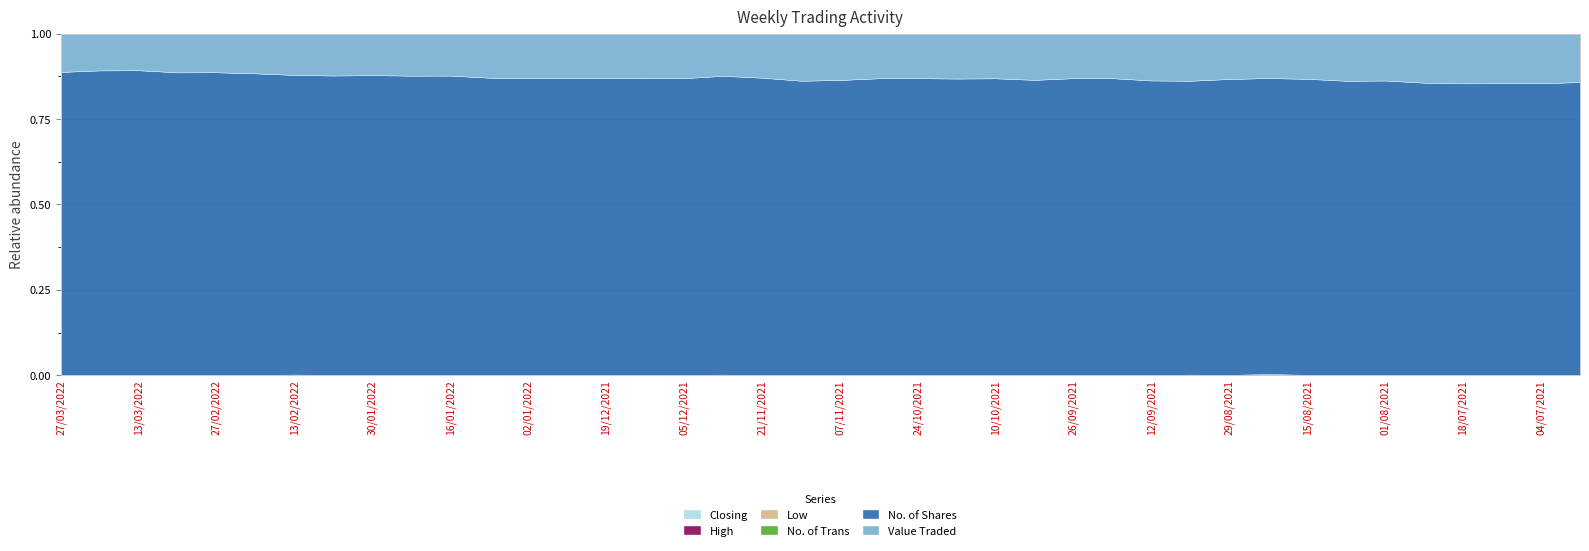

Reading left to right, extract all data points from this chart.

Closing: 27/03/2022=0.1	20/03/2022=0.1	13/03/2022=0.1	06/03/2022=0.1	27/02/2022=0.1	20/02/2022=0.1	13/02/2022=0.1	06/02/2022=0.1	30/01/2022=0.1	23/01/2022=0.1	16/01/2022=0.1	09/01/2022=0.1	02/01/2022=0.1	26/12/2021=0.2	19/12/2021=0.2	12/12/2021=0.2	05/12/2021=0.2	28/11/2021=0.1	21/11/2021=0.1	14/11/2021=0.2	07/11/2021=0.2	31/10/2021=0.2	24/10/2021=0.1	17/10/2021=0.2	10/10/2021=0.2	03/10/2021=0.2	26/09/2021=0.1	19/09/2021=0.2	12/09/2021=0.2	05/09/2021=0.2	29/08/2021=0.2	22/08/2021=0.2	15/08/2021=0.2	08/08/2021=0.2	01/08/2021=0.2	25/07/2021=0.2	18/07/2021=0.2	11/07/2021=0.2	04/07/2021=0.2	27/06/2021=0.2
High: 27/03/2022=0.1	20/03/2022=0.1	13/03/2022=0.1	06/03/2022=0.1	27/02/2022=0.1	20/02/2022=0.1	13/02/2022=0.1	06/02/2022=0.1	30/01/2022=0.1	23/01/2022=0.1	16/01/2022=0.1	09/01/2022=0.1	02/01/2022=0.2	26/12/2021=0.2	19/12/2021=0.2	12/12/2021=0.2	05/12/2021=0.2	28/11/2021=0.1	21/11/2021=0.2	14/11/2021=0.2	07/11/2021=0.2	31/10/2021=0.2	24/10/2021=0.2	17/10/2021=0.2	10/10/2021=0.2	03/10/2021=0.2	26/09/2021=0.2	19/09/2021=0.2	12/09/2021=0.2	05/09/2021=0.2	29/08/2021=0.2	22/08/2021=0.2	15/08/2021=0.2	08/08/2021=0.2	01/08/2021=0.2	25/07/2021=0.2	18/07/2021=0.2	11/07/2021=0.2	04/07/2021=0.2	27/06/2021=0.2
Low: 27/03/2022=0.1	20/03/2022=0.1	13/03/2022=0.1	06/03/2022=0.1	27/02/2022=0.1	20/02/2022=0.1	13/02/2022=0.1	06/02/2022=0.1	30/01/2022=0.1	23/01/2022=0.1	16/01/2022=0.1	09/01/2022=0.1	02/01/2022=0.1	26/12/2021=0.1	19/12/2021=0.1	12/12/2021=0.1	05/12/2021=0.1	28/11/2021=0.1	21/11/2021=0.1	14/11/2021=0.1	07/11/2021=0.1	31/10/2021=0.1	24/10/2021=0.1	17/10/2021=0.1	10/10/2021=0.1	03/10/2021=0.1	26/09/2021=0.1	19/09/2021=0.1	12/09/2021=0.1	05/09/2021=0.2	29/08/2021=0.1	22/08/2021=0.1	15/08/2021=0.1	08/08/2021=0.2	01/08/2021=0.1	25/07/2021=0.2	18/07/2021=0.2	11/07/2021=0.2	04/07/2021=0.2	27/06/2021=0.2
No. of Trans: 27/03/2022=126.0	20/03/2022=16.0	13/03/2022=24.0	06/03/2022=19.0	27/02/2022=34.0	20/02/2022=50.0	13/02/2022=25.0	06/02/2022=26.0	30/01/2022=34.0	23/01/2022=33.0	16/01/2022=34.0	09/01/2022=23.0	02/01/2022=12.0	26/12/2021=45.0	19/12/2021=26.0	12/12/2021=23.0	05/12/2021=43.0	28/11/2021=20.0	21/11/2021=75.0	14/11/2021=32.0	07/11/2021=69.0	31/10/2021=14.0	24/10/2021=73.0	17/10/2021=11.0	10/10/2021=24.0	03/10/2021=23.0	26/09/2021=30.0	19/09/2021=18.0	12/09/2021=35.0	05/09/2021=29.0	29/08/2021=33.0	22/08/2021=3.0	15/08/2021=24.0	08/08/2021=34.0	01/08/2021=98.0	25/07/2021=18.0	18/07/2021=3.0	11/07/2021=39.0	04/07/2021=22.0	27/06/2021=44.0
No. of Shares: 27/03/2022=466792.0	20/03/2022=11701.0	13/03/2022=31451.0	06/03/2022=12598.0	27/02/2022=49115.0	20/02/2022=80977.0	13/02/2022=11078.0	06/02/2022=30011.0	30/01/2022=40209.0	23/01/2022=44817.0	16/01/2022=57493.0	09/01/2022=13857.0	02/01/2022=11400.0	26/12/2021=146494.0	19/12/2021=39344.0	12/12/2021=14269.0	05/12/2021=53549.0	28/11/2021=9580.0	21/11/2021=162359.0	14/11/2021=59173.0	07/11/2021=143364.0	31/10/2021=62373.0	24/10/2021=63896.0	17/10/2021=8474.0	10/10/2021=18717.0	03/10/2021=17390.0	26/09/2021=29584.0	19/09/2021=14983.0	12/09/2021=53801.0	05/09/2021=13927.0	29/08/2021=29912.0	22/08/2021=786.0	15/08/2021=20185.0	08/08/2021=22940.0	01/08/2021=232831.0	25/07/2021=21798.0	18/07/2021=5200.0	11/07/2021=52620.0	04/07/2021=32136.0	27/06/2021=126643.0
Value Traded: 27/03/2022=58962.0	20/03/2022=1413.0	13/03/2022=3779.0	06/03/2022=1613.0	27/02/2022=6267.0	20/02/2022=10663.0	13/02/2022=1528.0	06/02/2022=4197.0	30/01/2022=5568.0	23/01/2022=6288.0	16/01/2022=8052.0	09/01/2022=2055.0	02/01/2022=1711.0	26/12/2021=21959.0	19/12/2021=5904.0	12/12/2021=2151.0	05/12/2021=8033.0	28/11/2021=1352.0	21/11/2021=24053.0	14/11/2021=9466.0	07/11/2021=22527.0	31/10/2021=9372.0	24/10/2021=9589.0	17/10/2021=1285.0	10/10/2021=2819.0	03/10/2021=2726.0	26/09/2021=4438.0	19/09/2021=2251.0	12/09/2021=8554.0	05/09/2021=2232.0	29/08/2021=4584.0	22/08/2021=118.0	15/08/2021=3081.0	08/08/2021=3678.0	01/08/2021=37050.0	25/07/2021=3656.0	18/07/2021=886.0	11/07/2021=8950.0	04/07/2021=5463.0	27/06/2021=20916.0